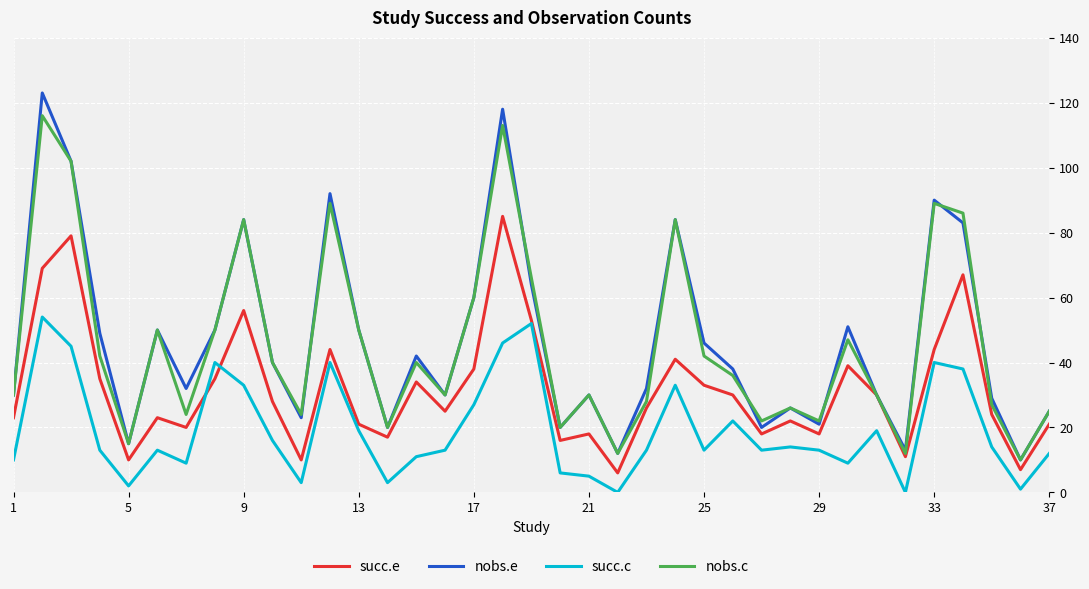

How many distinct data groups are displayed?

4